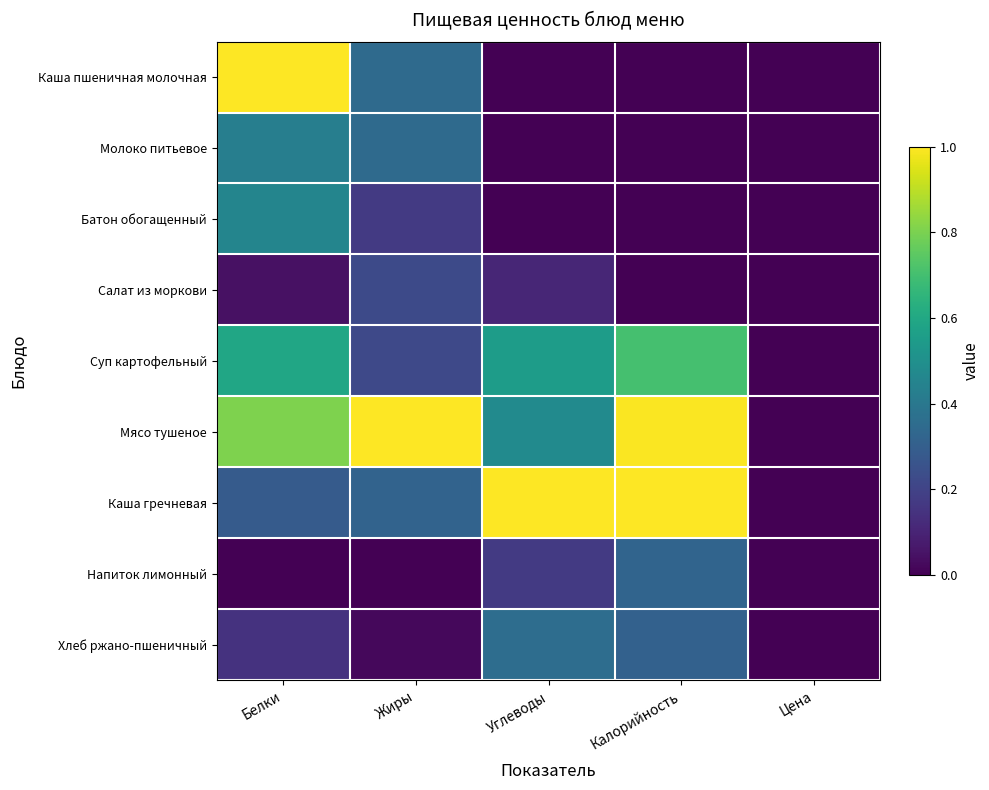

Reading left to right, list all the values displayed in this chart.

Каша пшеничная молочная: Белки=1.0	Жиры=0.3	Углеводы=0.0	Калорийность=0.0	Цена=0.0
Молоко питьевое: Белки=0.4	Жиры=0.3	Углеводы=0.0	Калорийность=0.0	Цена=0.0
Батон обогащенный: Белки=0.5	Жиры=0.2	Углеводы=0.0	Калорийность=0.0	Цена=0.0
Салат из моркови: Белки=0.0	Жиры=0.2	Углеводы=0.1	Калорийность=0.0	Цена=0.0
Суп картофельный: Белки=0.6	Жиры=0.2	Углеводы=0.6	Калорийность=0.7	Цена=0.0
Мясо тушеное: Белки=0.8	Жиры=1.0	Углеводы=0.5	Калорийность=1.0	Цена=0.0
Каша гречневая: Белки=0.3	Жиры=0.3	Углеводы=1.0	Калорийность=1.0	Цена=0.0
Напиток лимонный: Белки=0.0	Жиры=0.0	Углеводы=0.2	Калорийность=0.3	Цена=0.0
Хлеб ржано-пшеничный: Белки=0.1	Жиры=0.0	Углеводы=0.4	Калорийность=0.3	Цена=0.0